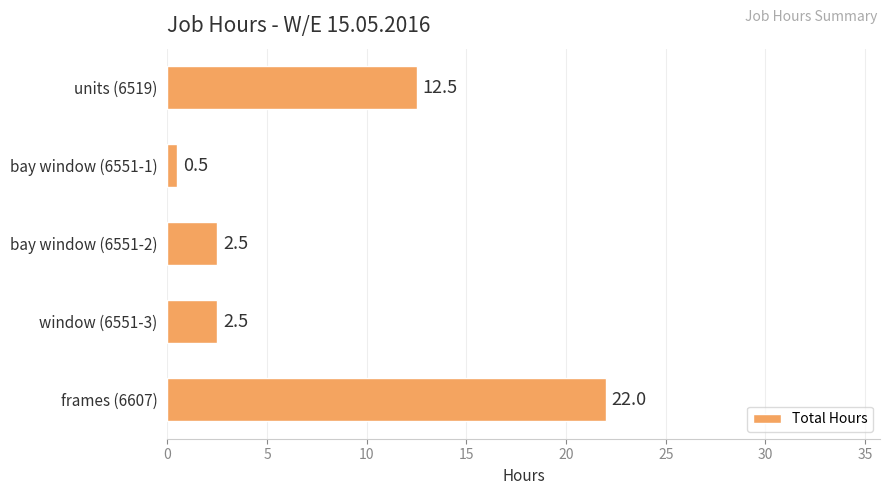

True or false: the data shows 10.3 at frames (6607).

False